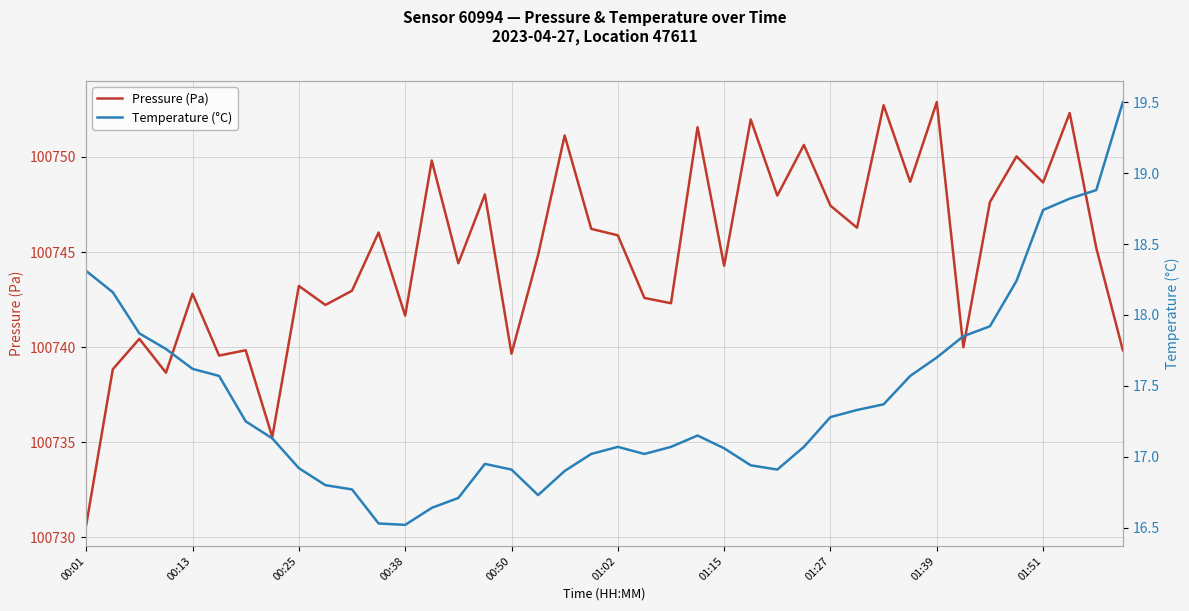

Is the value of Temperature (°C) at 22 greater than the value of Pressure (Pa) at 15?

No